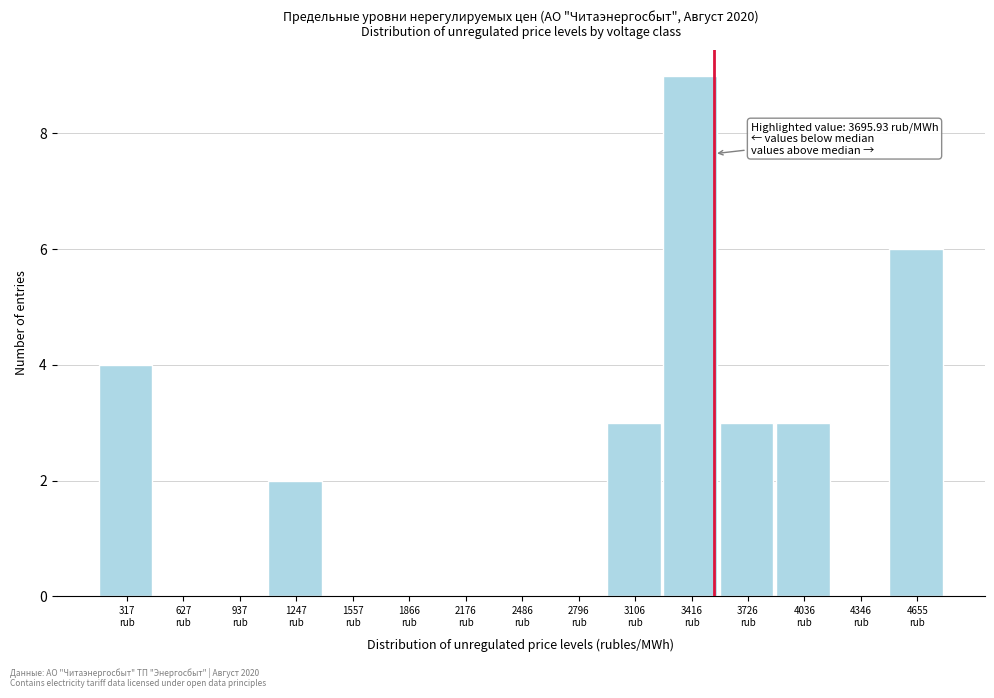

What is the greatest value displayed?

9